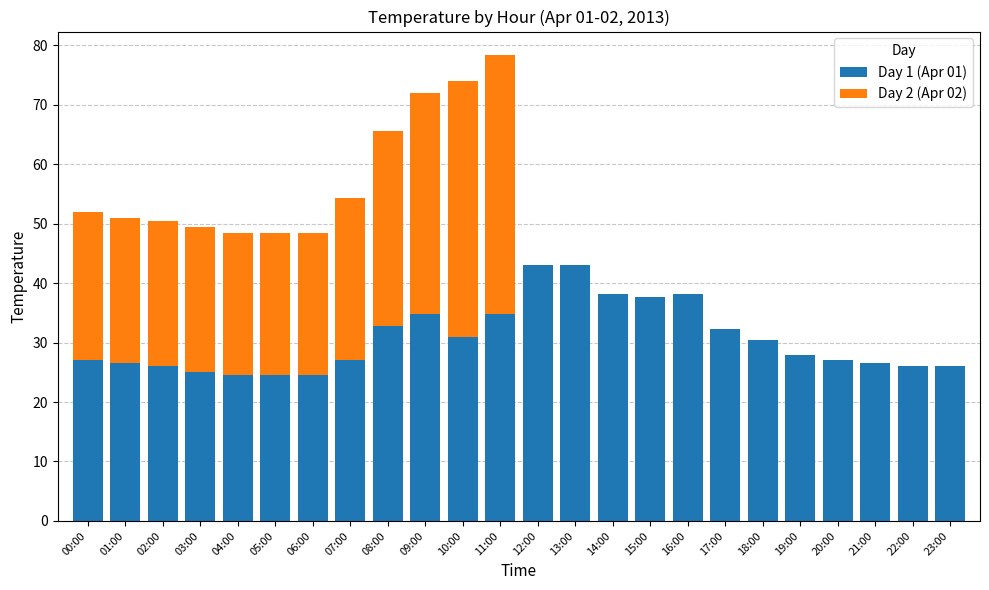

What value does the Day 1 (Apr 01) series have at 10:00?

30.9